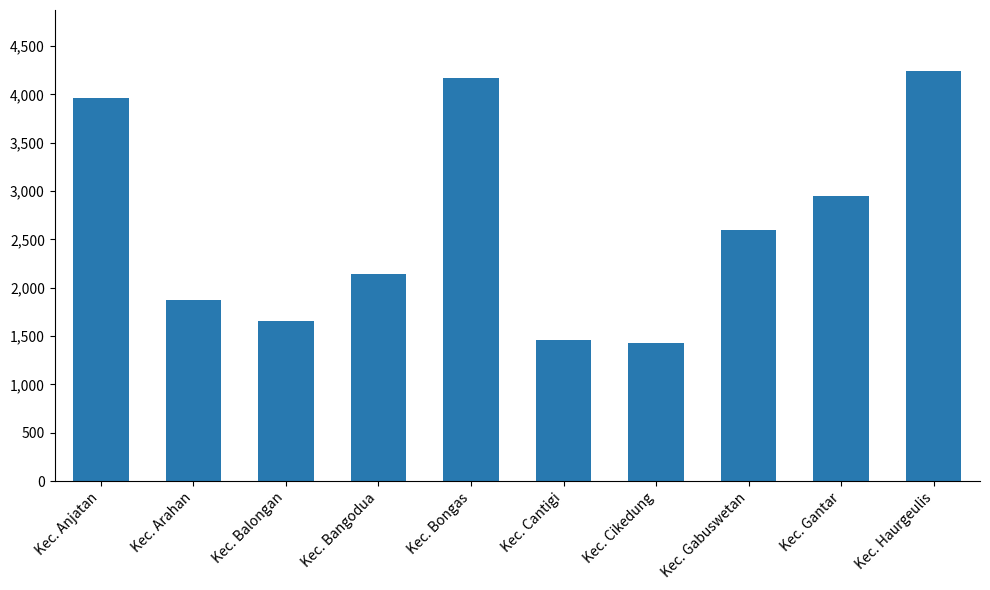

What position from the right is Kec. Cikedung?

4